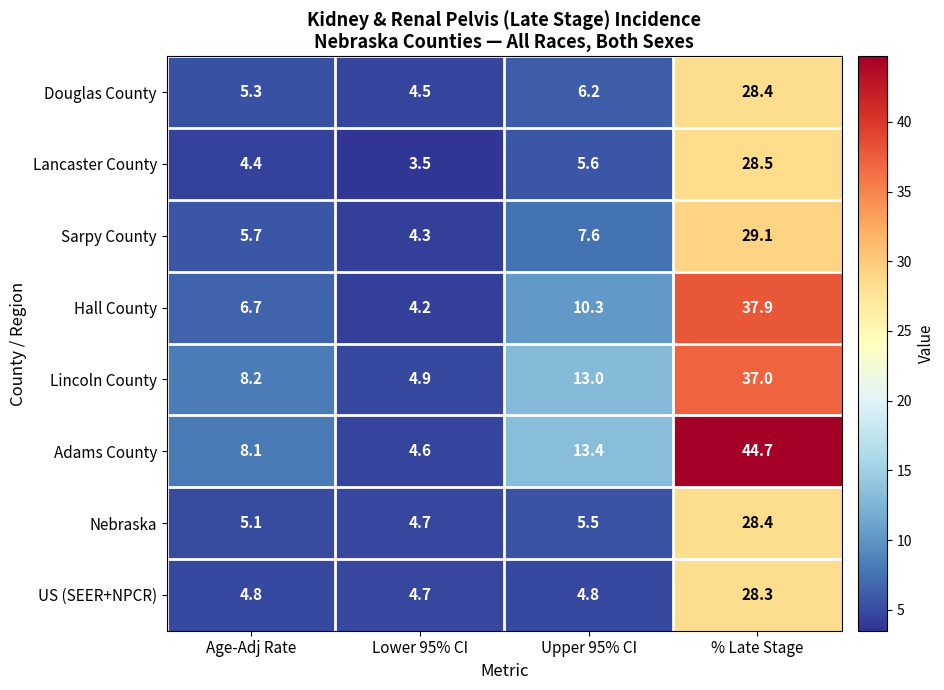

What is the difference between the maximum and minimum values in the Adams County series?

40.1